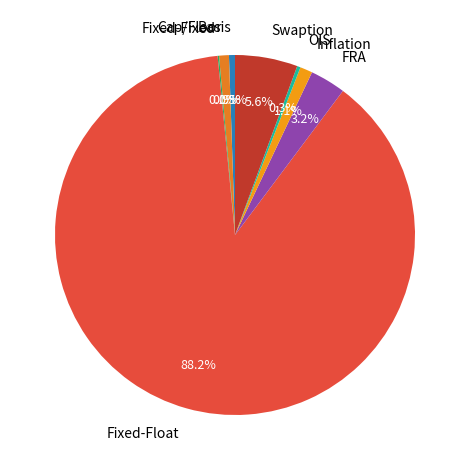

To the nearest percent, what is the average slice percentage?

12%